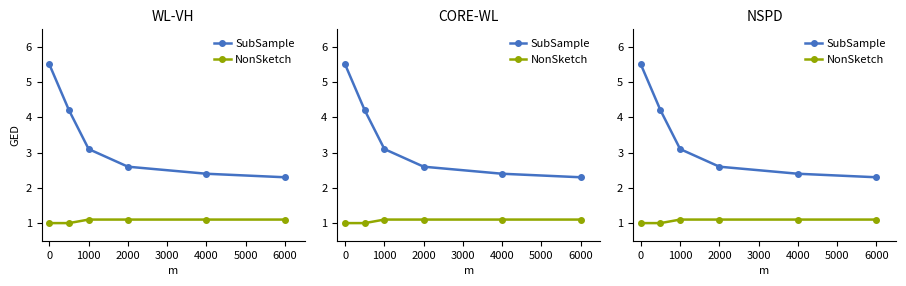

Reading left to right, extract all data points from this chart.

SubSample: 5.5	4.2	3.1	2.6	2.4	2.3
NonSketch: 1.0	1.0	1.1	1.1	1.1	1.1